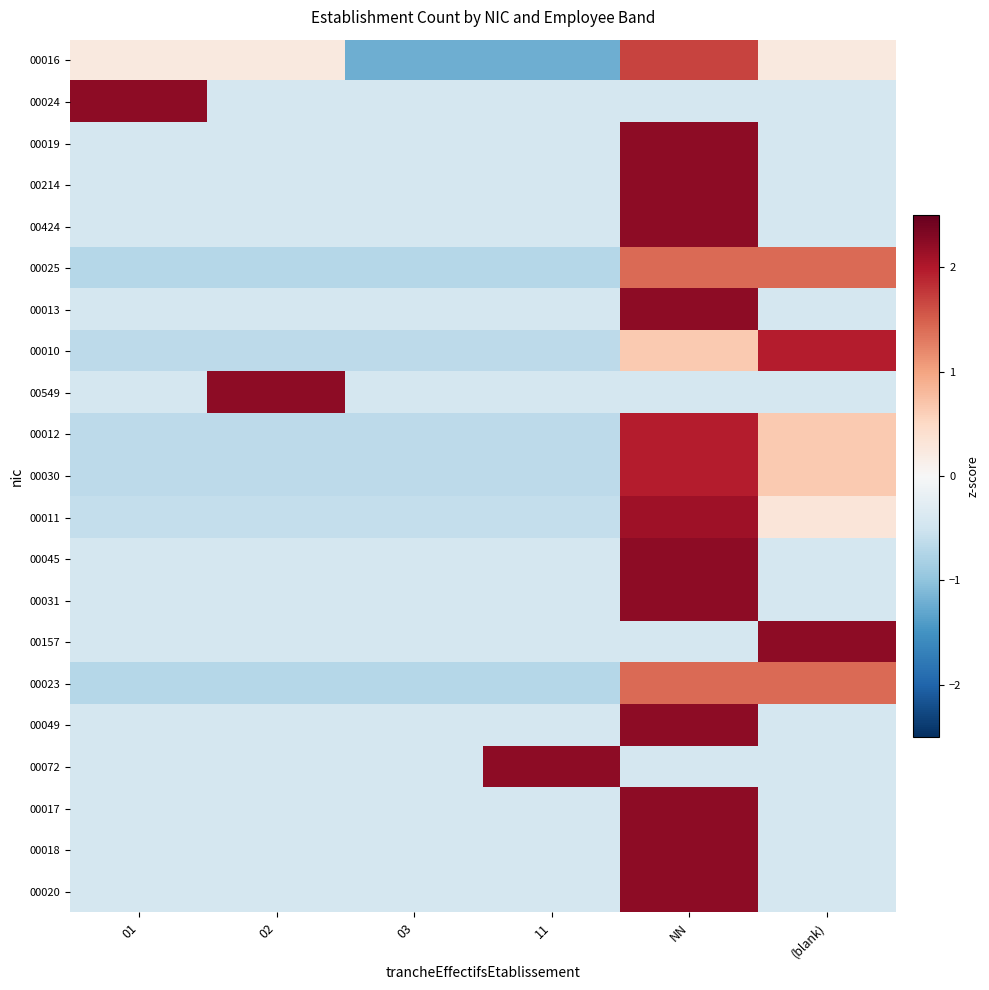

At which category is the sum across all series the highest?

NN